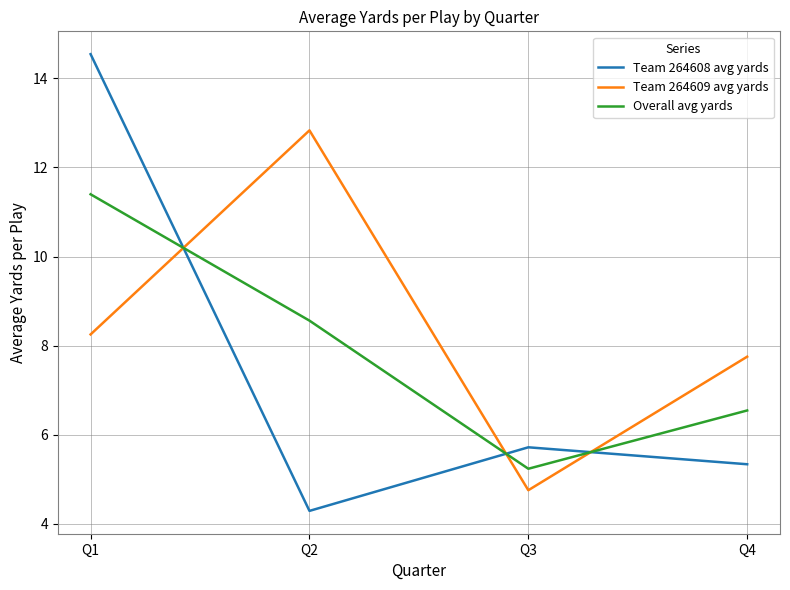

The Team 264608 avg yards series shows 14.5 at Q1. True or false?

True